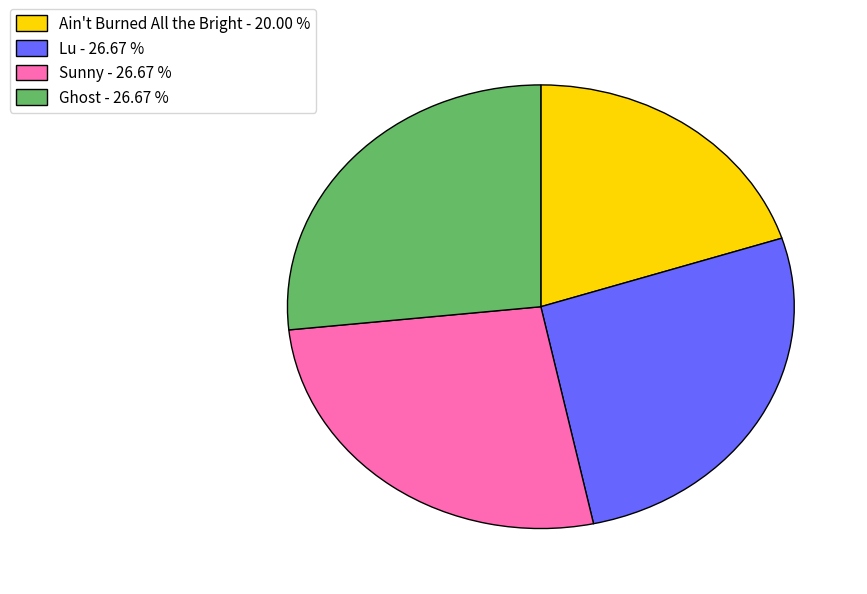

Is there a majority slice in this chart?

No